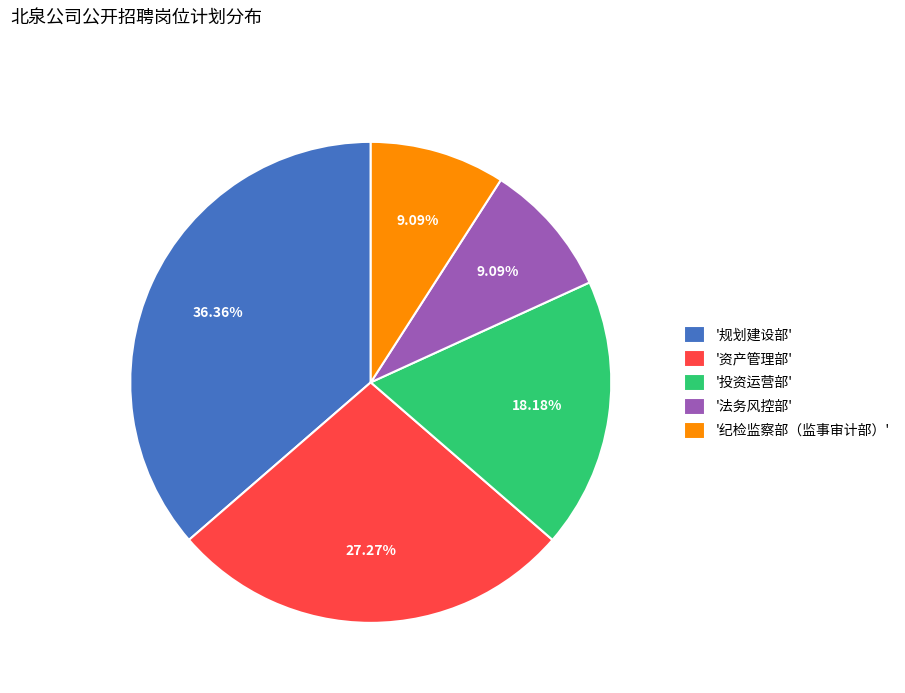

Is '规划建设部' the majority of the pie?

No